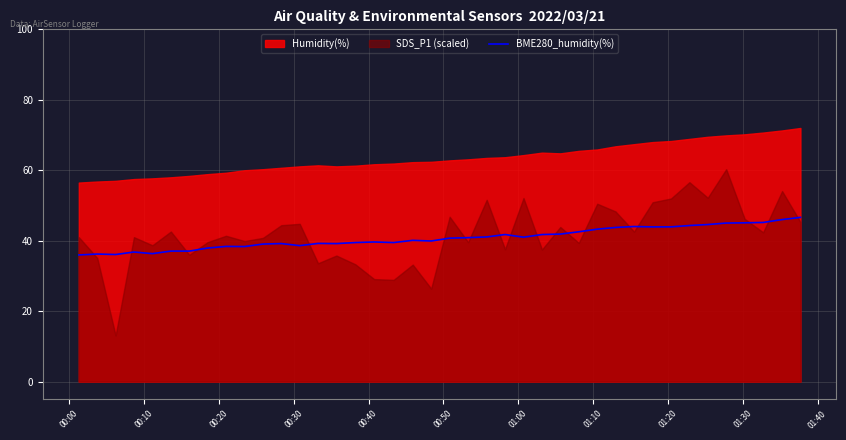

What is the highest value of the BME280_humidity(%) series?

46.6